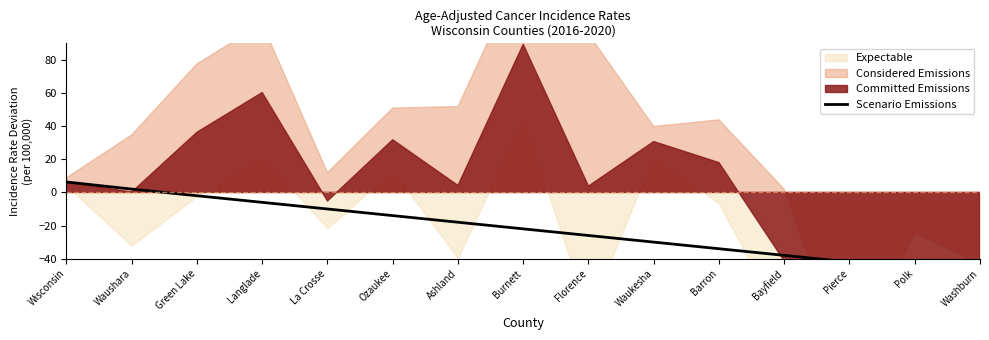

The chart shows a value of -7.8 at Ozaukee. True or false?

False